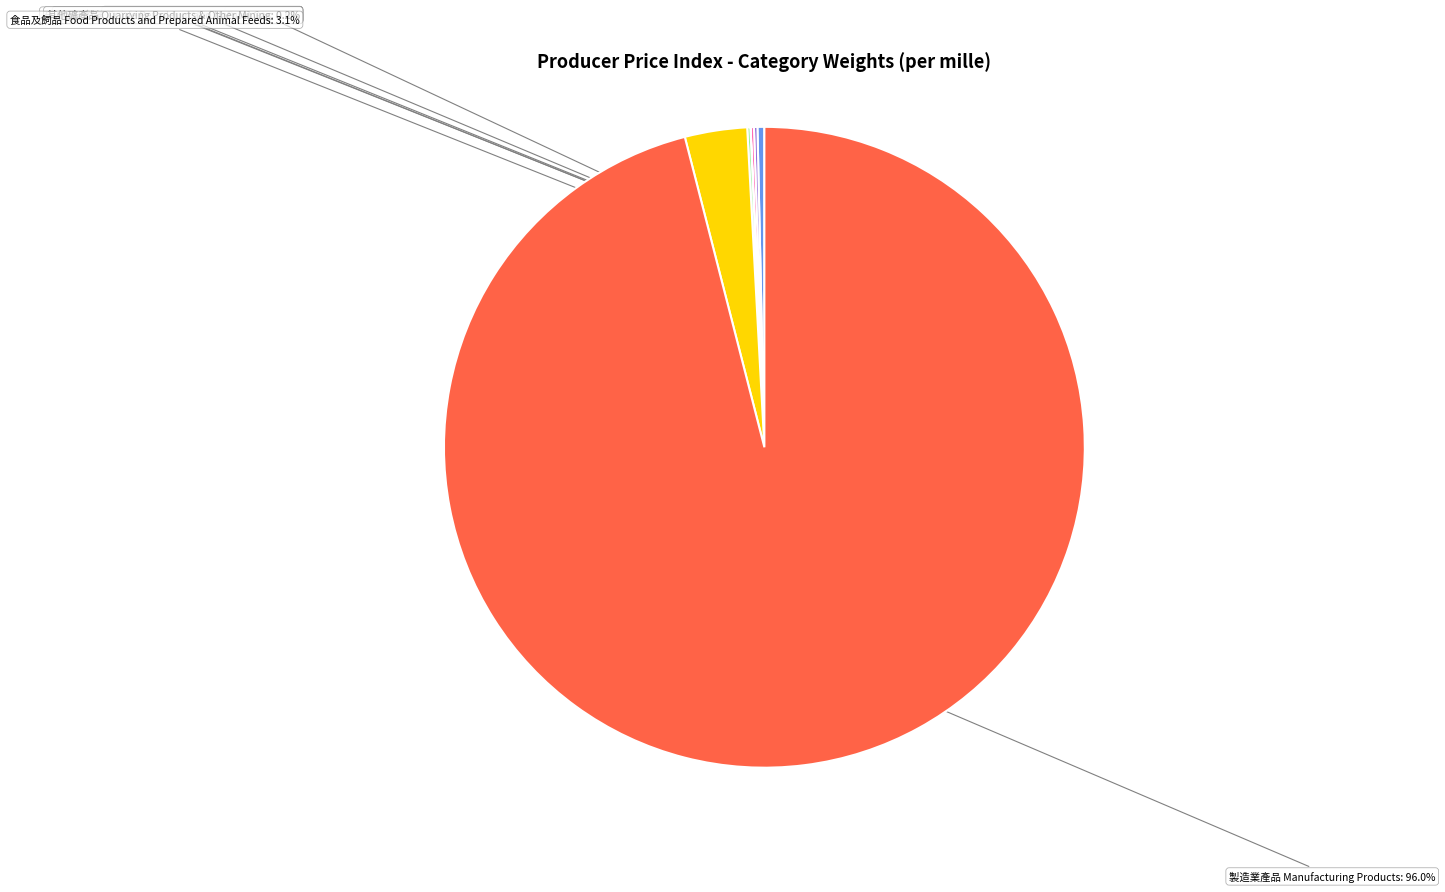

Is there a majority slice in this chart?

Yes